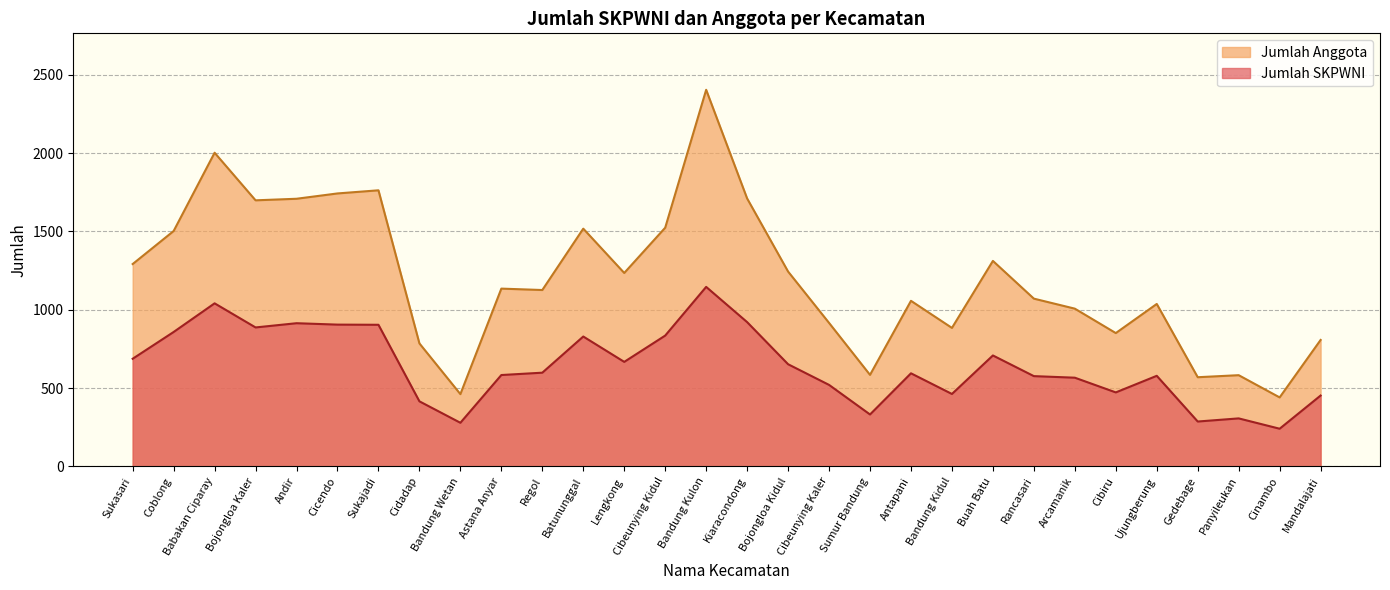

What is the label of the 9th point from the left?

Bandung Wetan